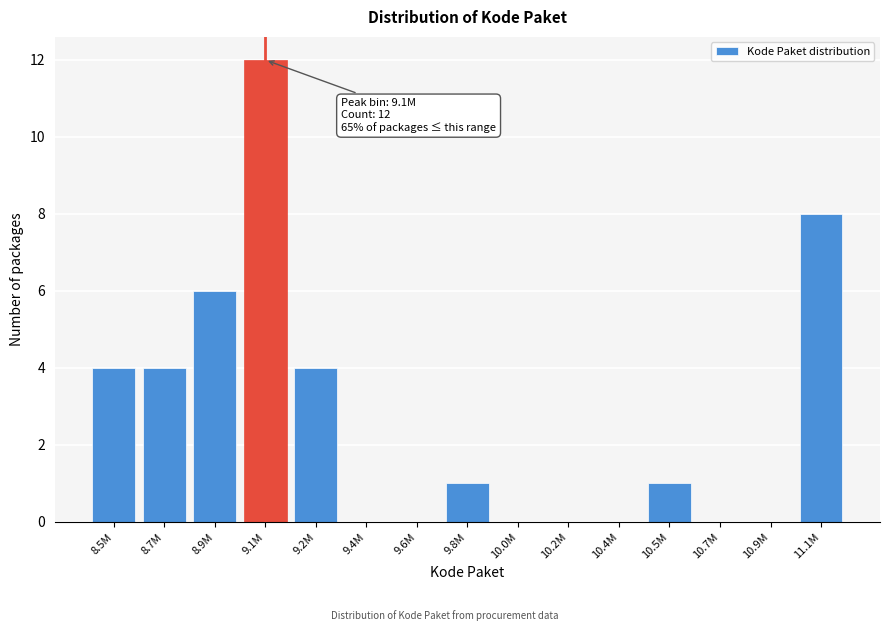

Reading left to right, list all the values displayed in this chart.

8.5M=4	8.7M=4	8.9M=6	9.1M=12	9.2M=4	9.4M=0	9.6M=0	9.8M=1	10.0M=0	10.2M=0	10.4M=0	10.5M=1	10.7M=0	10.9M=0	11.1M=8